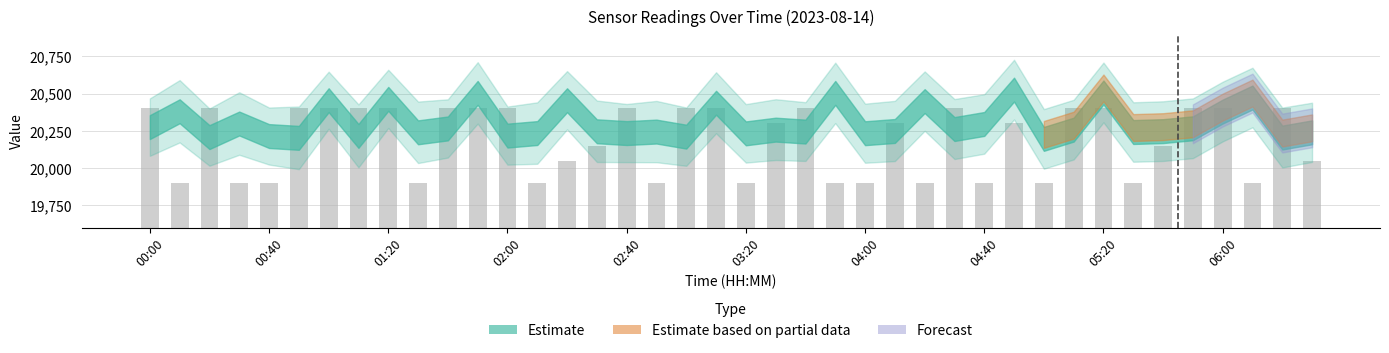

How many series are shown in this chart?

1